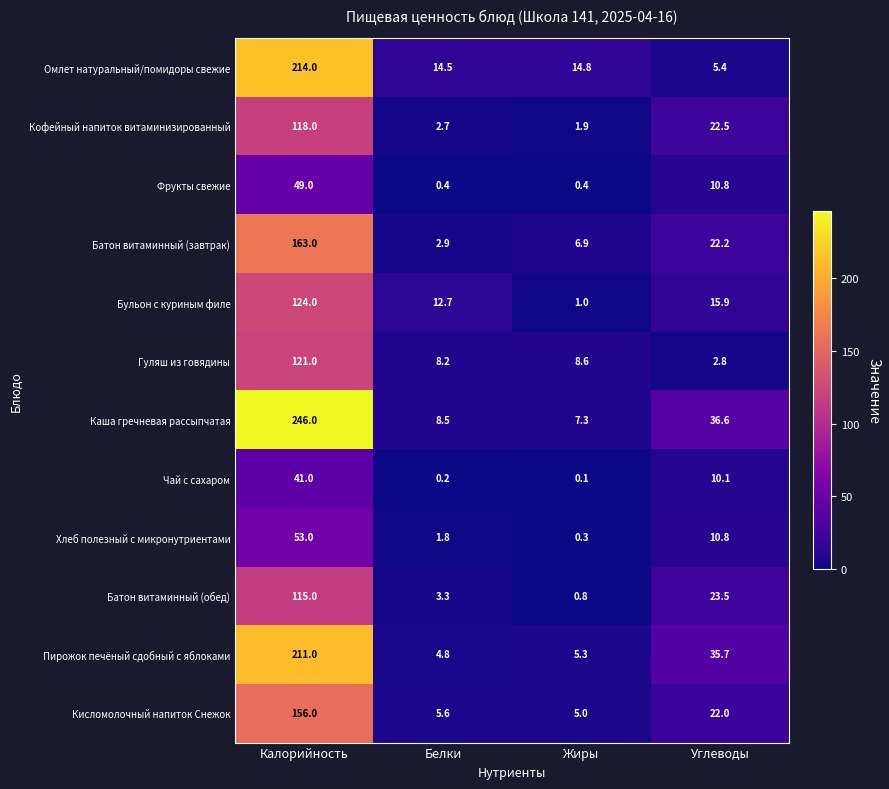

Which category has the lowest value across all series?

Жиры